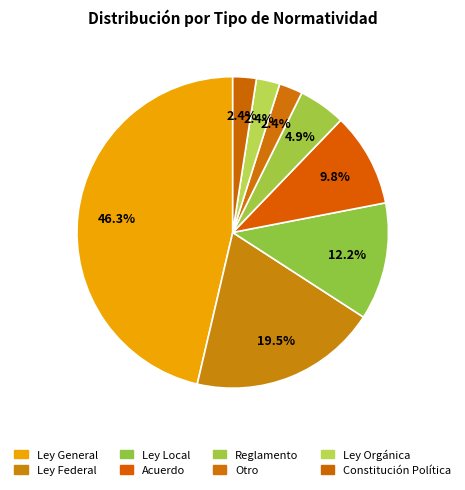

Count the number of slices in the pie.

8